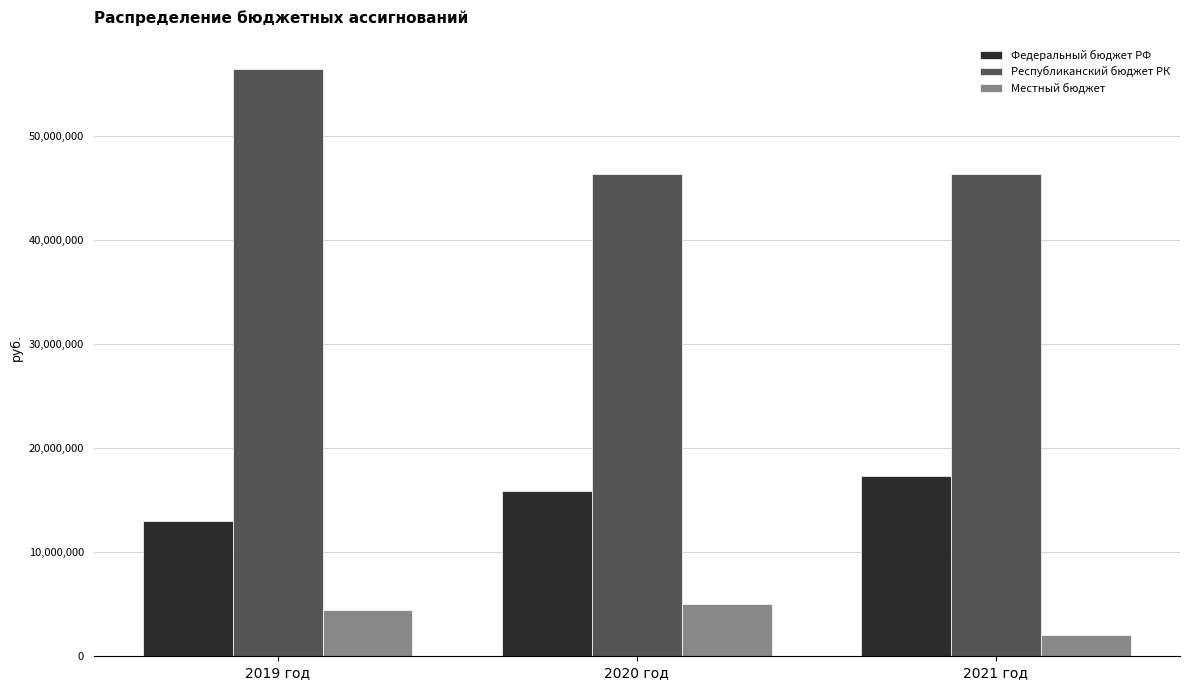

Which series has the largest range (max minus min)?

Республиканский бюджет РК